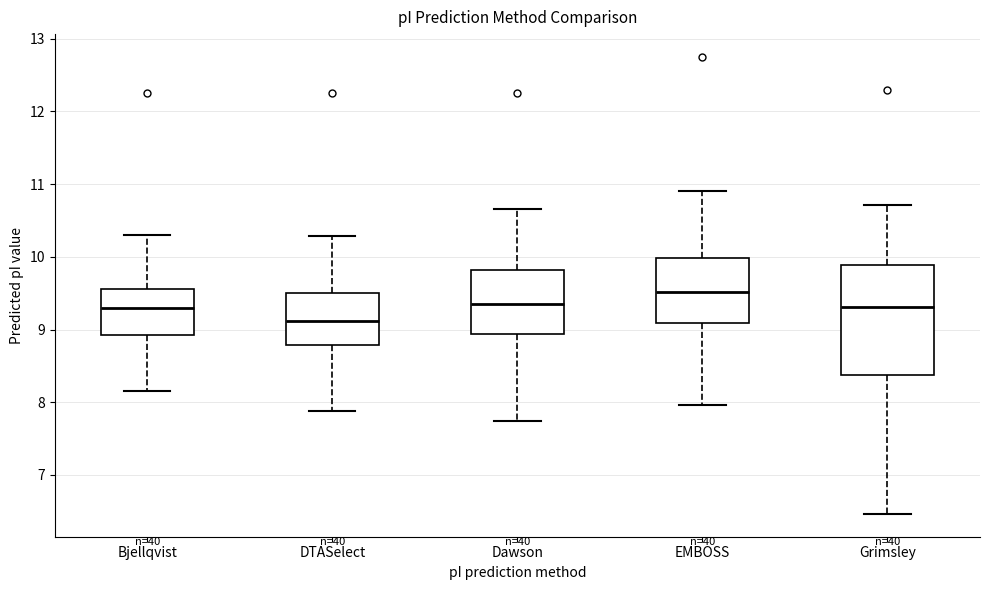

Which box has the highest median line?

EMBOSS